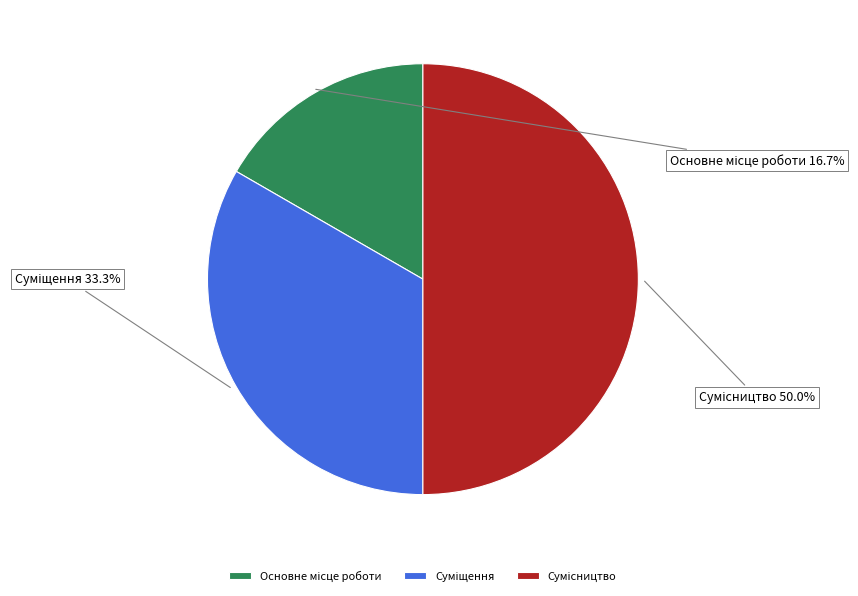

Count the number of slices in the pie.

3